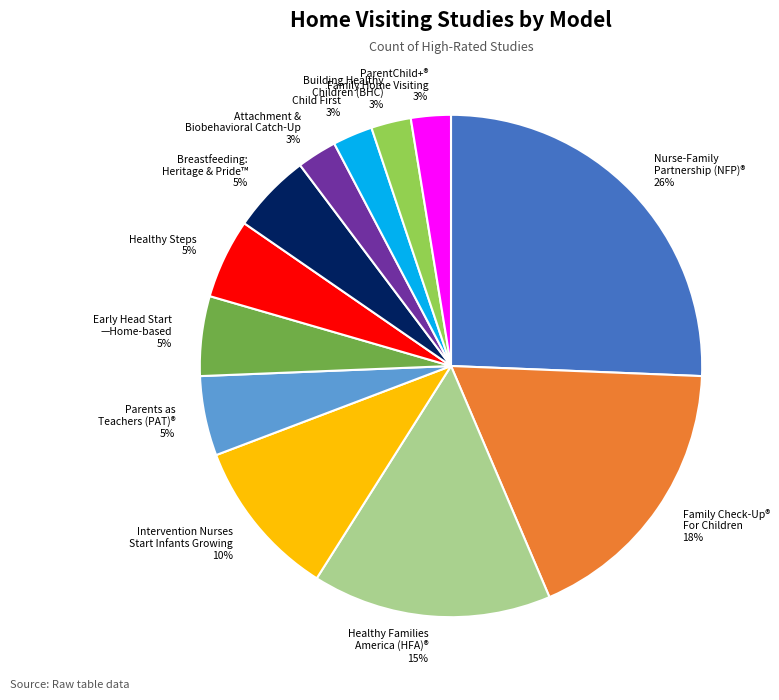

Combined, do Family Check-Up® For Children 18% and Intervention Nurses Start Infants Growing 10% account for over 50%?

No